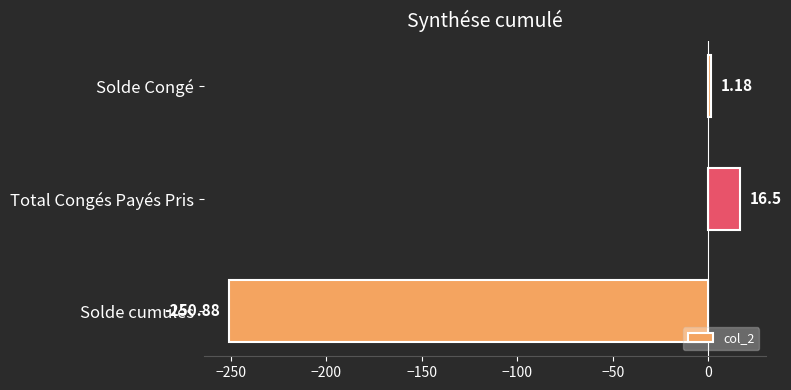

What is the average value?

-77.7